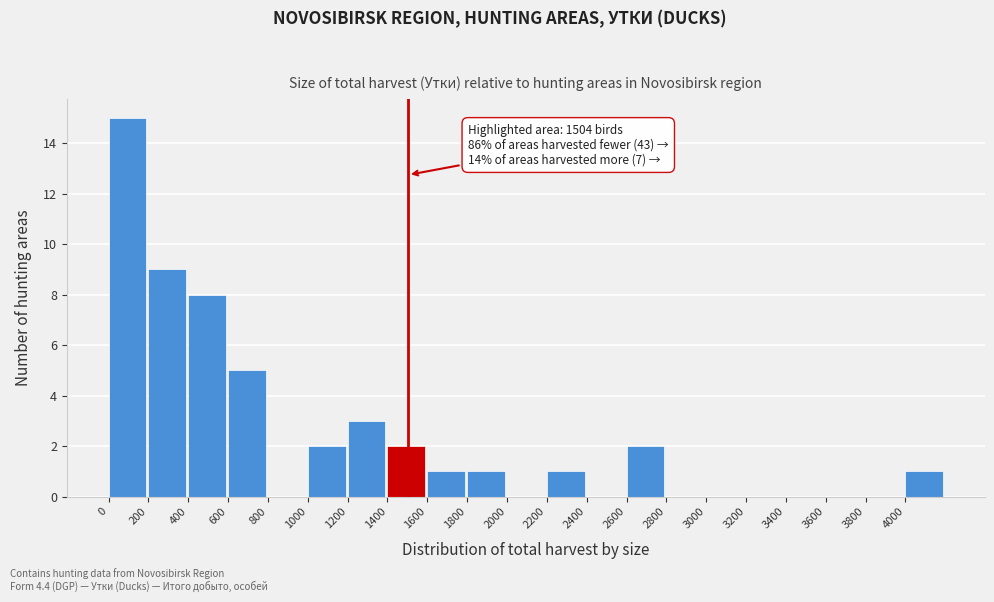

Over which range of the x-axis is the bar tallest?

0 to 200